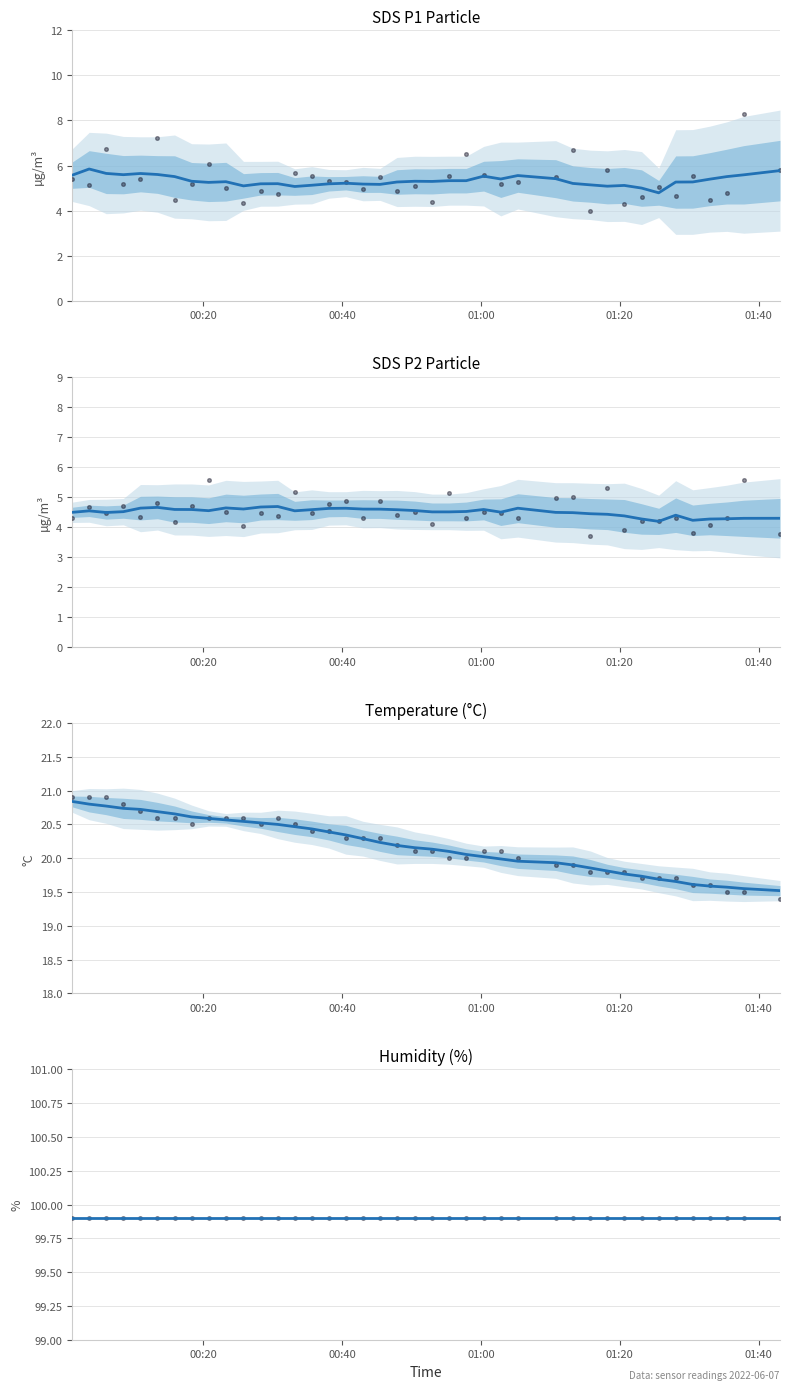

Which series has the largest Y range (max minus min)?

SDS_P1